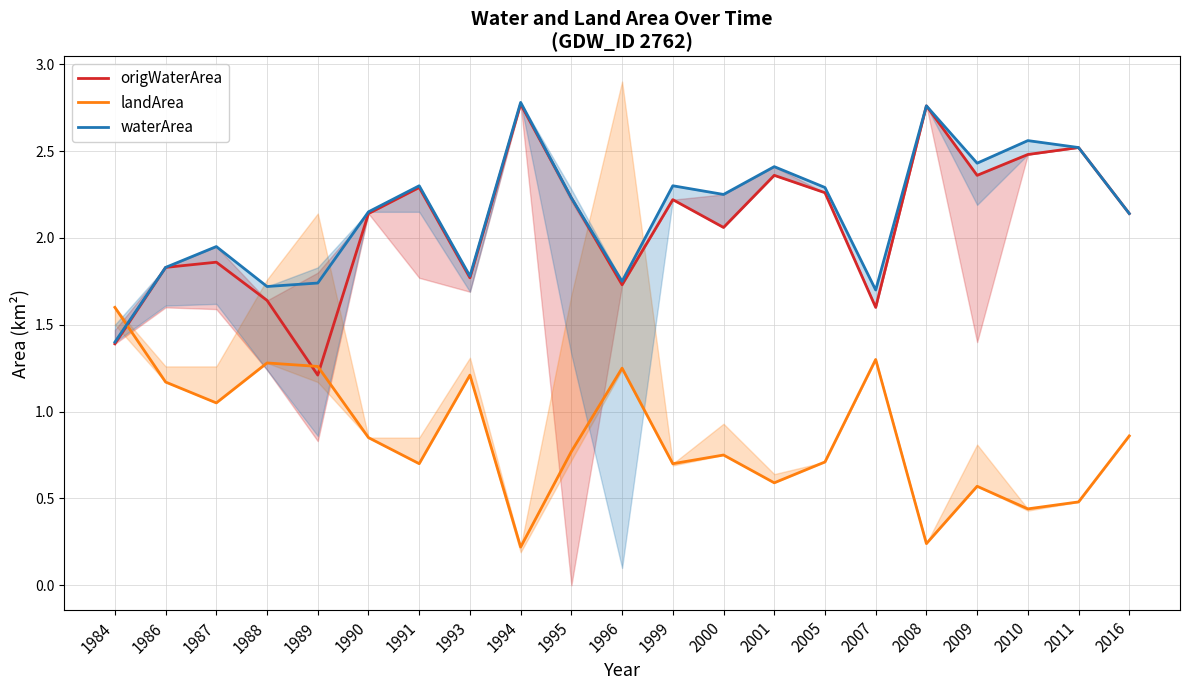

At which category does landArea reach its first local valley?

1987